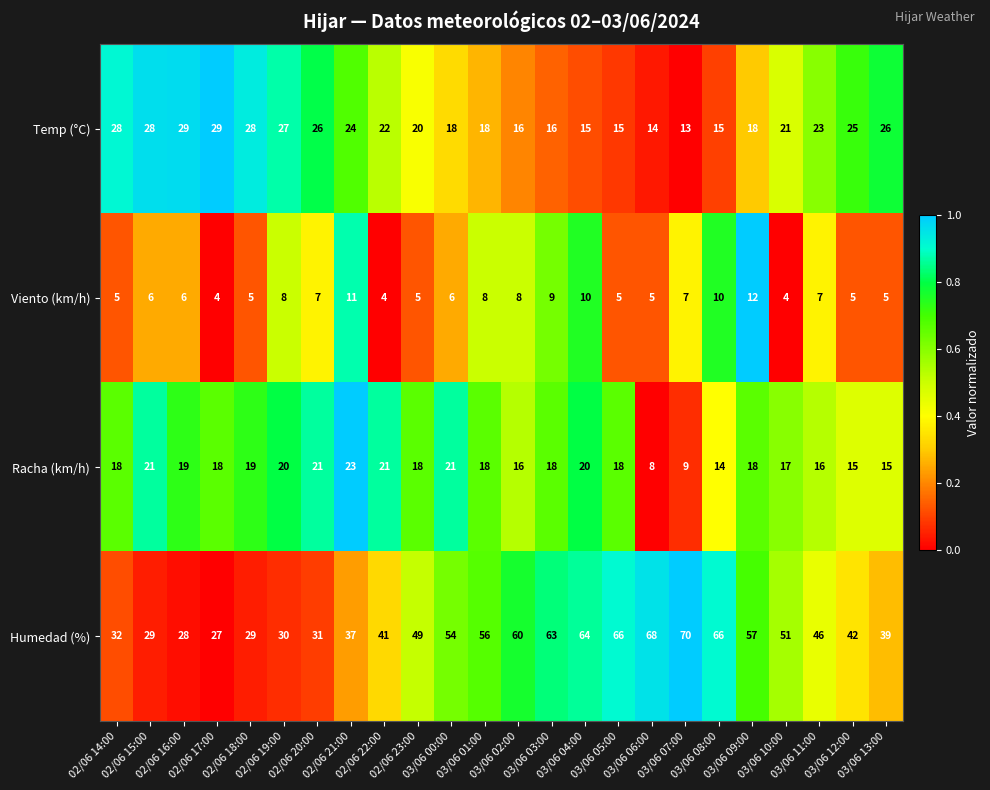

What is the sum of all Temp (°C) values?

514